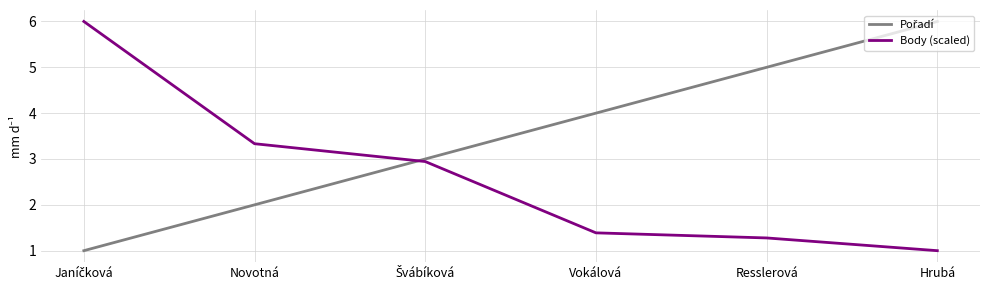

What position from the right is Hrubá?

1